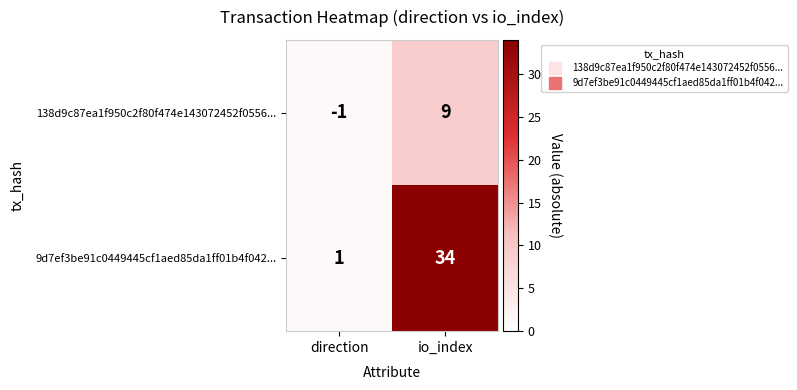

At io_index, list the series in order from largest to smallest.

9d7ef3be91c0449445cf1aed85da1ff01b4f042..., 138d9c87ea1f950c2f80f474e143072452f0556...